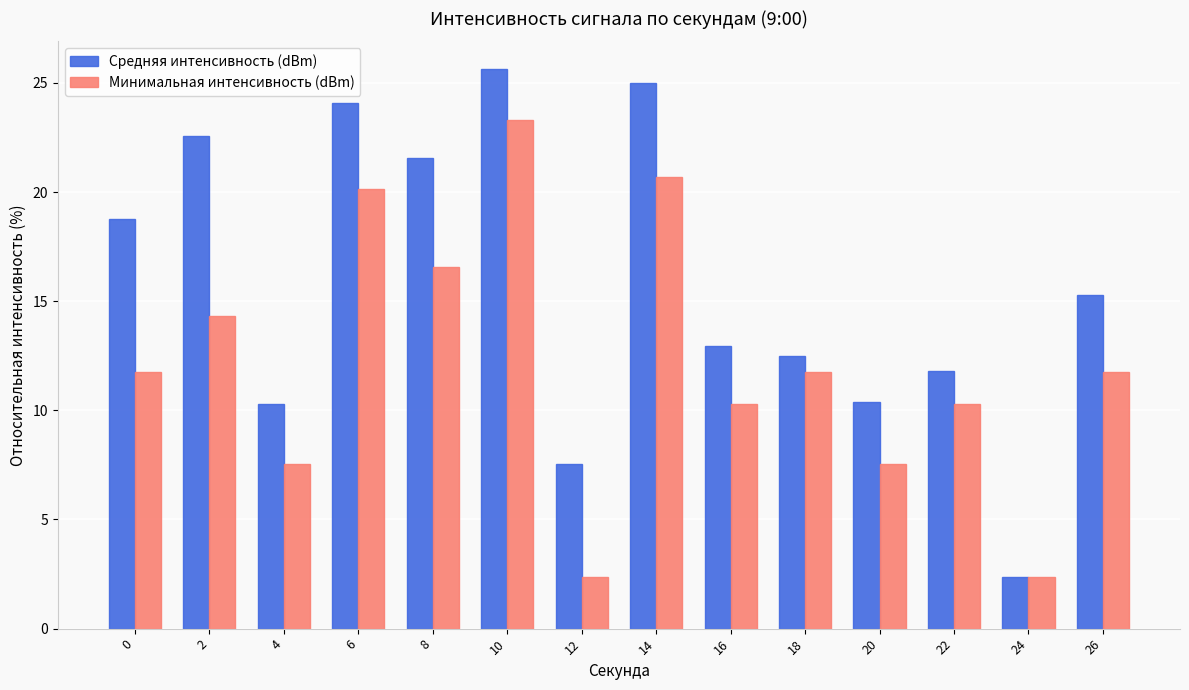

What is the sum of all Минимальная интенсивность (dBm) values?

170.6